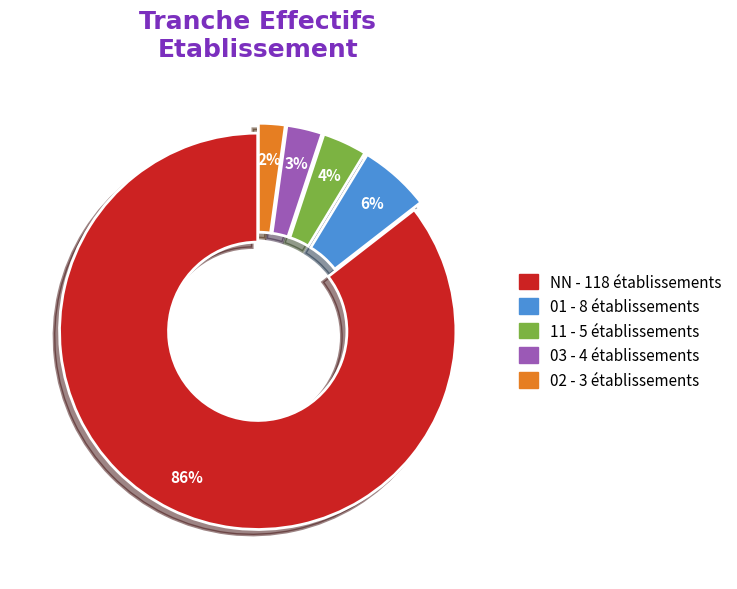

How many segments does this pie chart have?

5